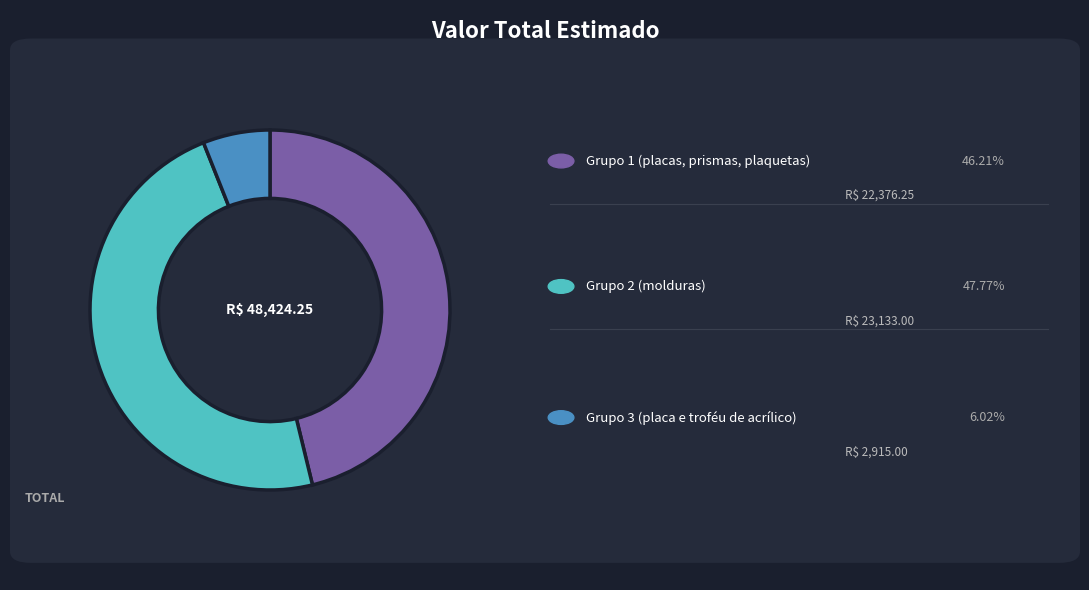

Is there any slice that represents more than half of the pie?

No